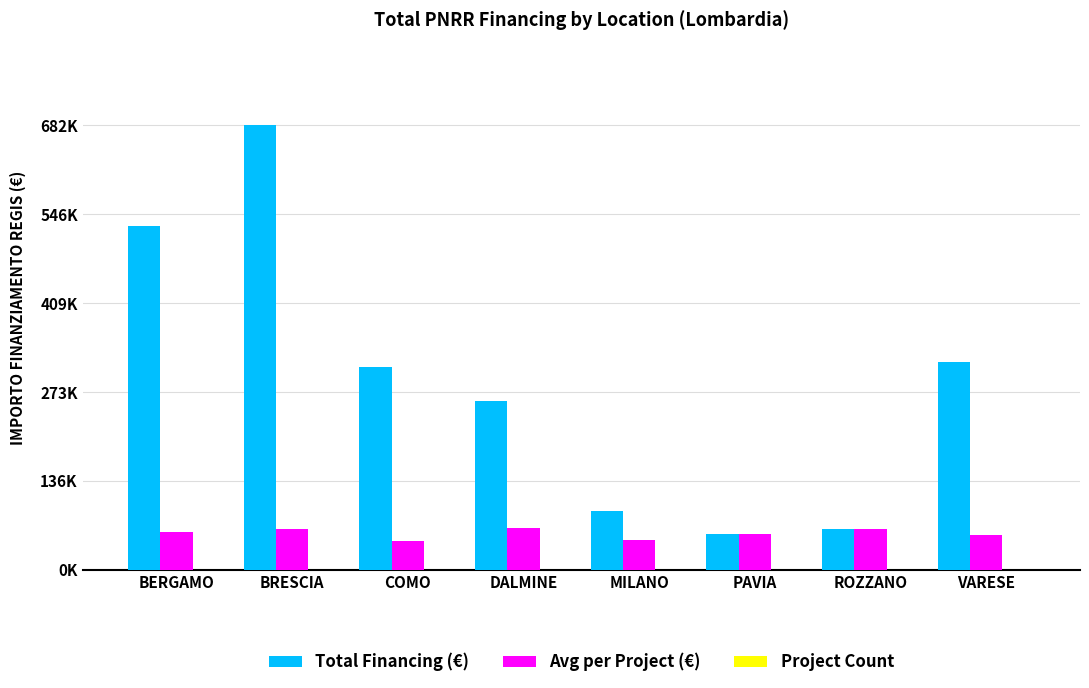

What is the difference between the Avg per Project (€) values at COMO and ROZZANO?

17614.3